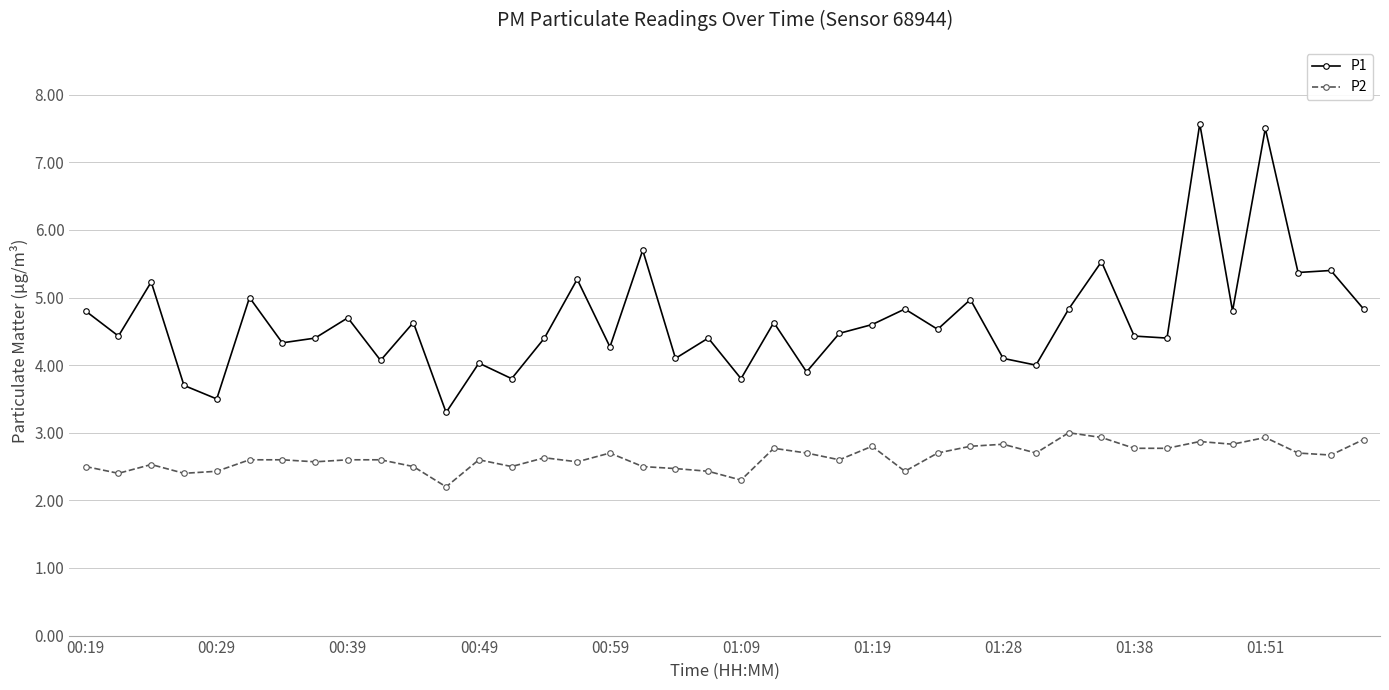

What is the greatest value displayed?

7.6